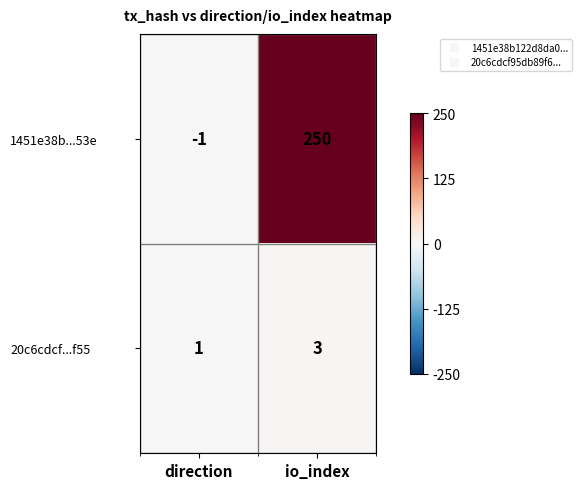

Reading left to right, list all the values displayed in this chart.

1451e38b...53e: direction=-1	io_index=250
20c6cdcf...f55: direction=1	io_index=3